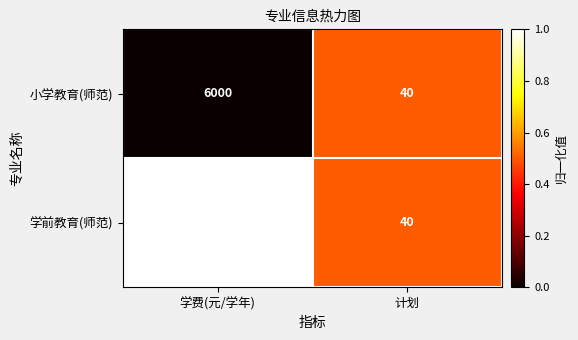

Reading right to left, transcribe all the data shown in this chart.

小学教育(师范): 计划=40	学费(元/学年)=6000
学前教育(师范): 计划=40	学费(元/学年)=6900